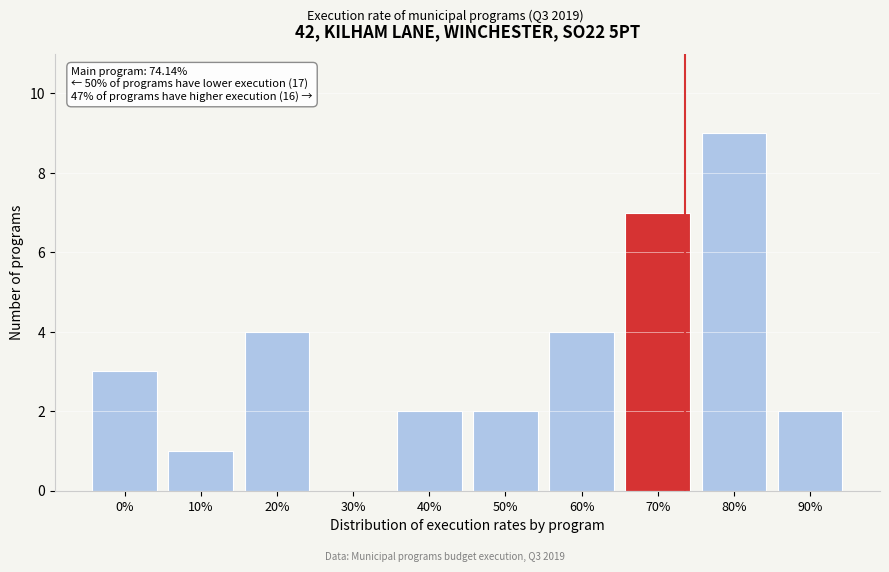

Reading left to right, extract all data points from this chart.

0%=3	10%=1	20%=4	30%=0	40%=2	50%=2	60%=4	70%=7	80%=9	90%=2